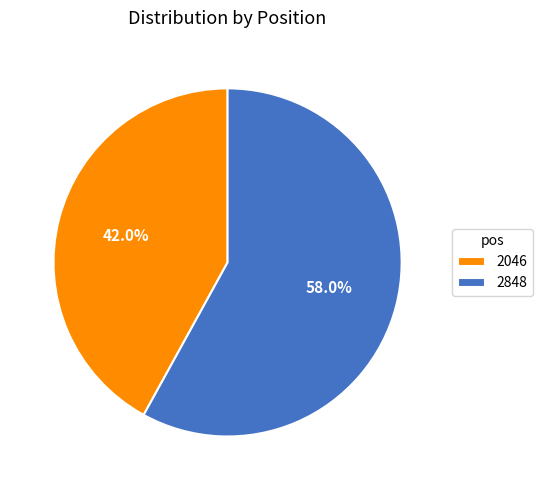

To the nearest percent, what is the combined percentage of 2848 and 2046?

100%